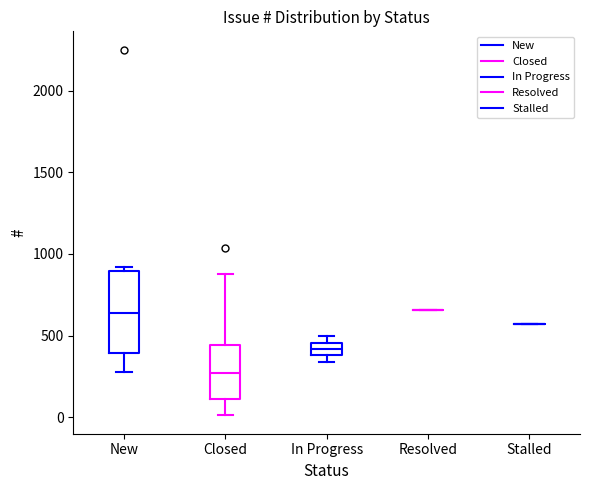

Reading left to right, read every box against the y-axis: the position of its median line, the range the box covers, and the ends of its whiskers. The values are not printed on the chart, so give them approximately, as read against the axis.

New: median 650, box 400 to 900, whiskers 300 to 900 (just above the box's upper edge)
Closed: median 250, box 100 to 450, whiskers 0 to 900
In Progress: median 400 (inside the box), box 400 to 450, whiskers 350 to 500
Resolved: box collapsed to a line at 650, whiskers 650 to 650
Stalled: box collapsed to a line at 550, whiskers 550 to 550